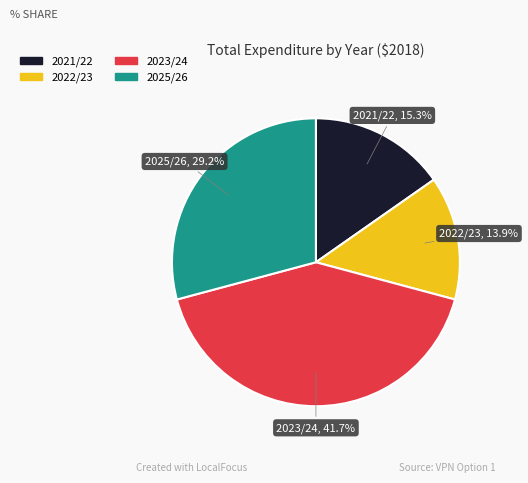

What portion of the pie excludes 2023/24?

58.3%